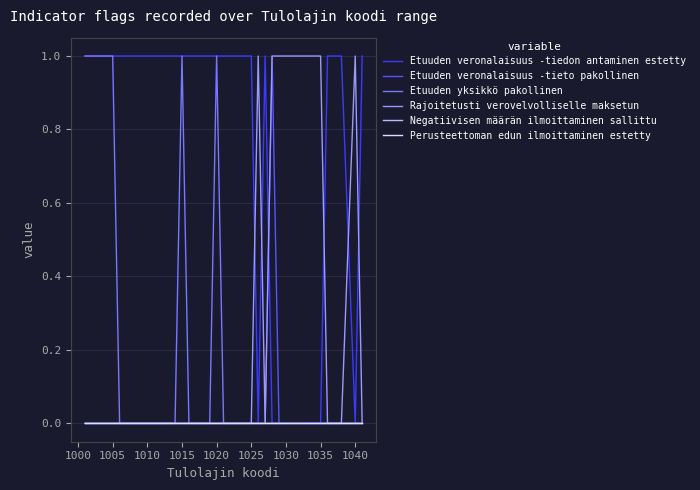

Is this an area chart (filled region under the line)?

No